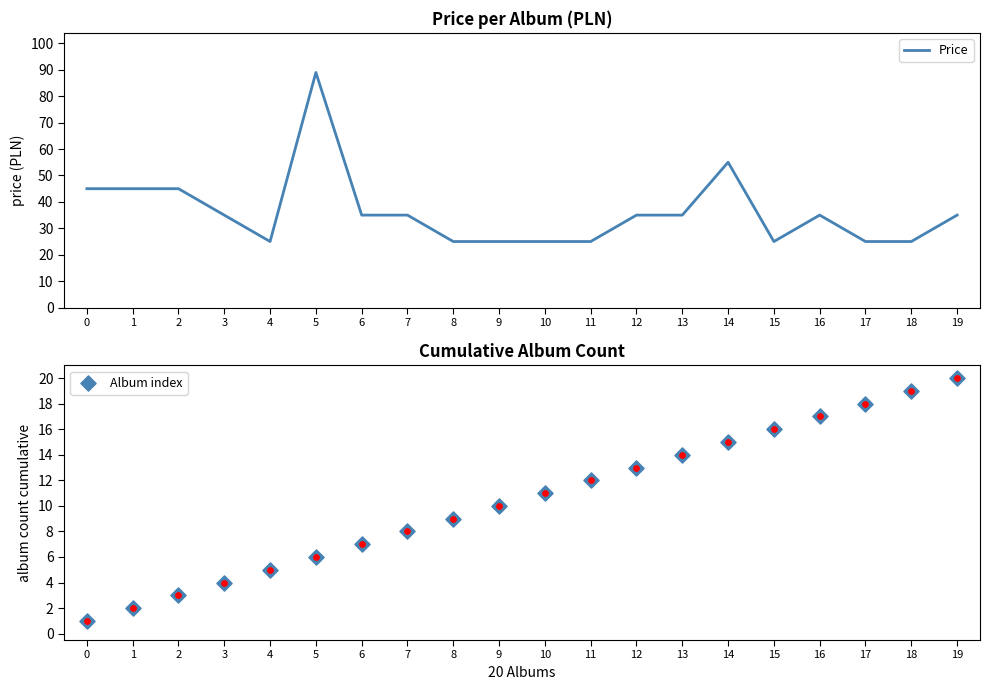

Which series has the widest spread of Y values?

Price